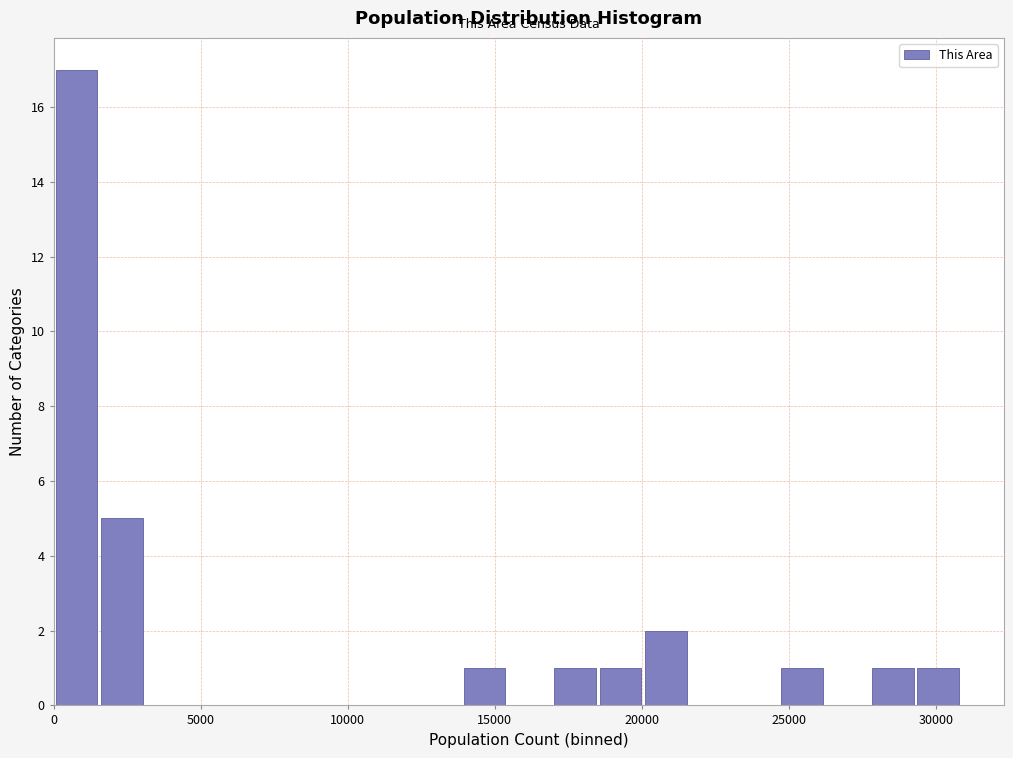

Read against the x-axis, roughly where is the centre of the tallest bar?

1000